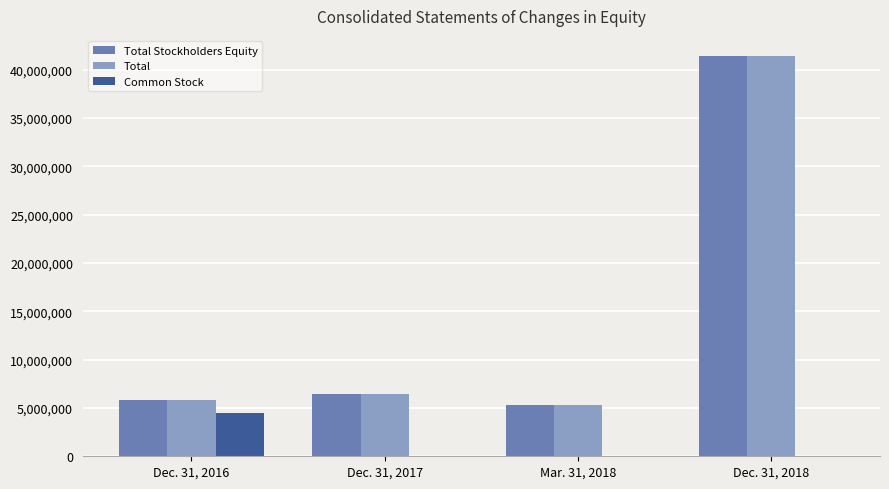

How many data points does each series have?

4